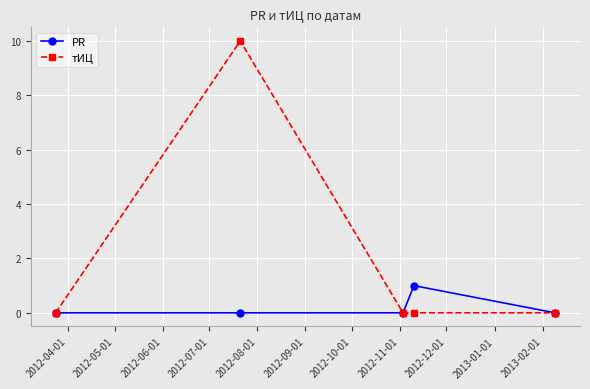

Which series has the largest total across all categories?

тИЦ